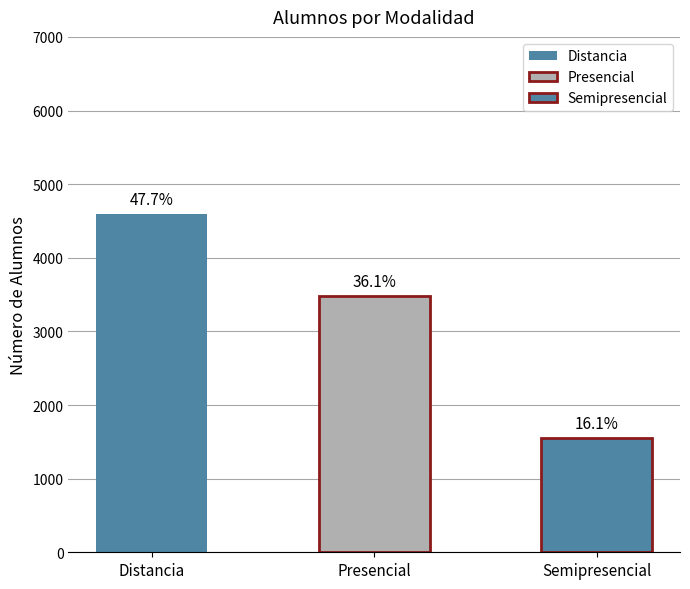

What is the sum of all values?

9633